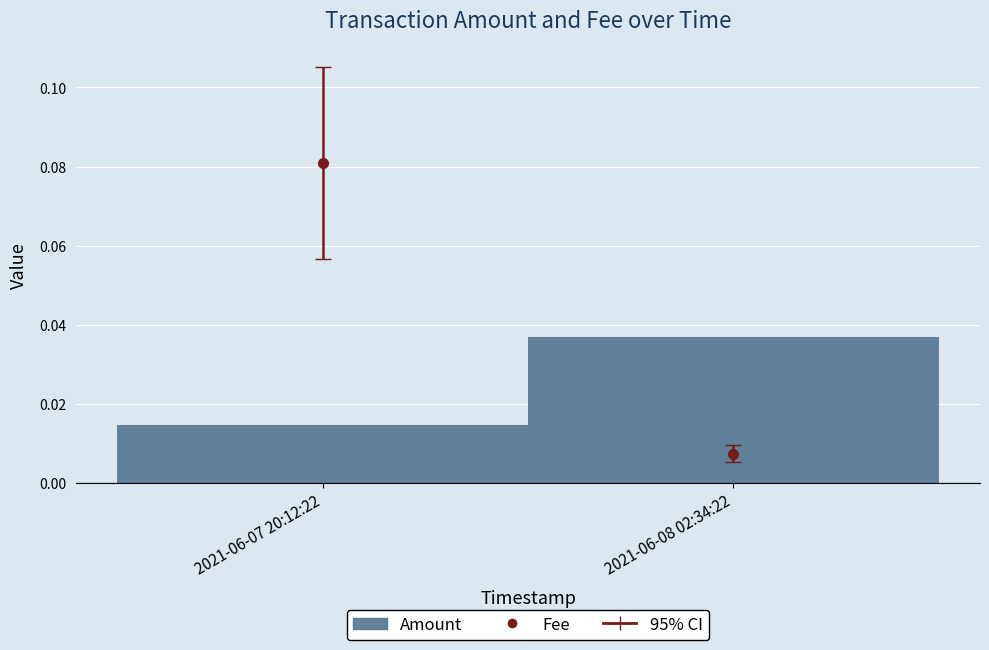

How many values are between 0 and 1?

2